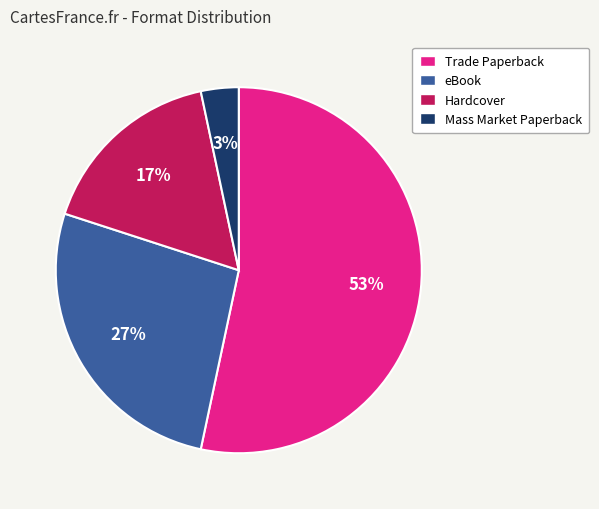

Count the number of slices in the pie.

4